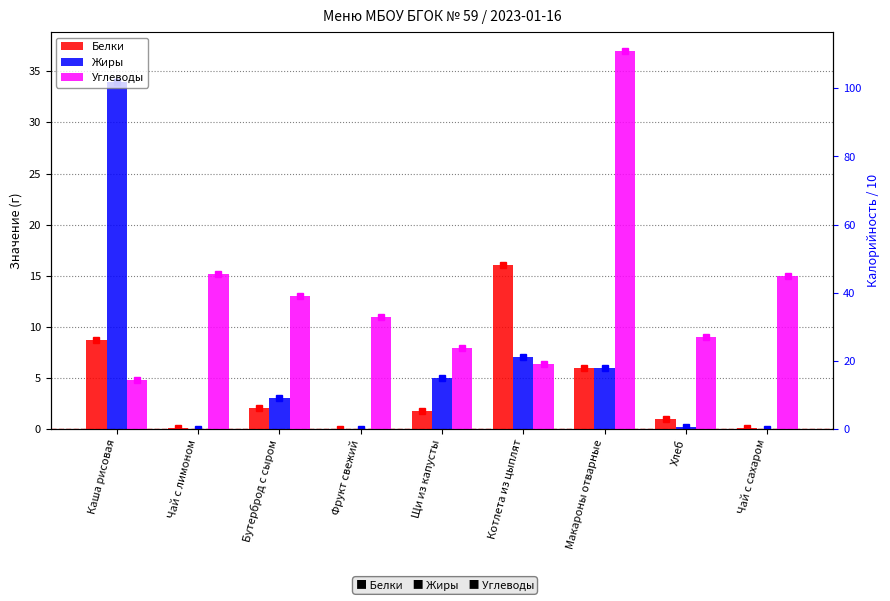

Reading left to right, extract all data points from this chart.

Белки: Каша рисовая=8.7	Чай с лимоном=0.1	Бутерброд с сыром=2.0	Фрукт свежий=0.0	Щи из капусты=1.8	Котлета из цыплят=16.0	Макароны отварные=6.0	Хлеб=1.0	Чай с сахаром=0.1
Жиры: Каша рисовая=34.0	Чай с лимоном=0.0	Бутерброд с сыром=3.0	Фрукт свежий=0.0	Щи из капусты=5.0	Котлета из цыплят=7.0	Макароны отварные=6.0	Хлеб=0.2	Чай с сахаром=0.0
Углеводы: Каша рисовая=4.8	Чай с лимоном=15.2	Бутерброд с сыром=13.0	Фрукт свежий=11.0	Щи из капусты=7.9	Котлета из цыплят=6.3	Макароны отварные=37.0	Хлеб=9.0	Чай с сахаром=15.0